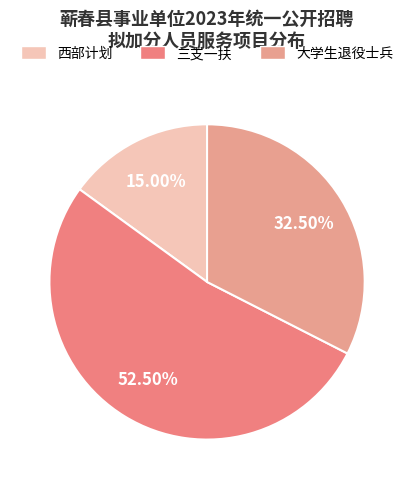

How many segments does this pie chart have?

3